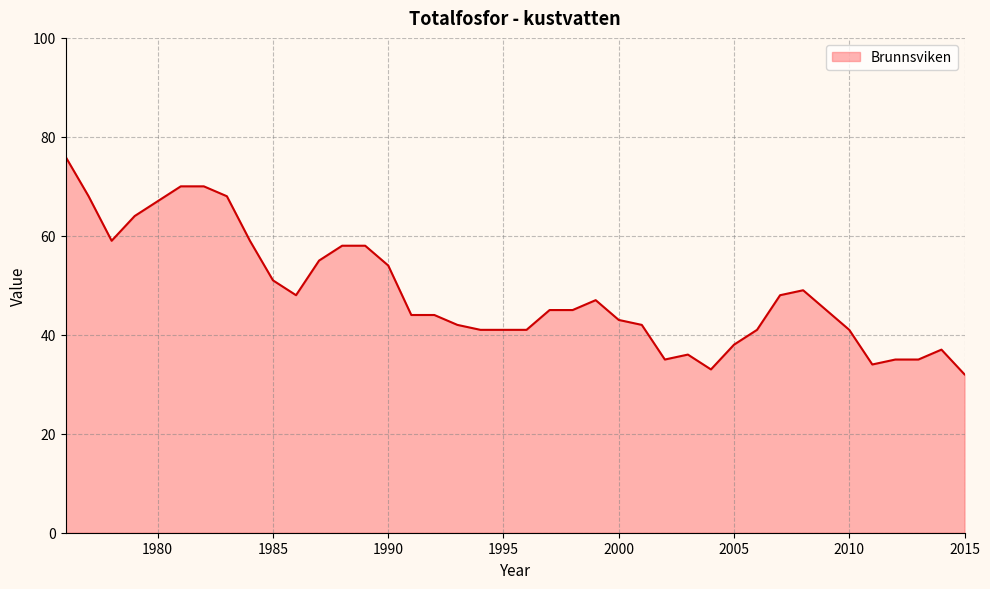

Does the chart display data point markers on the line(s)?

No